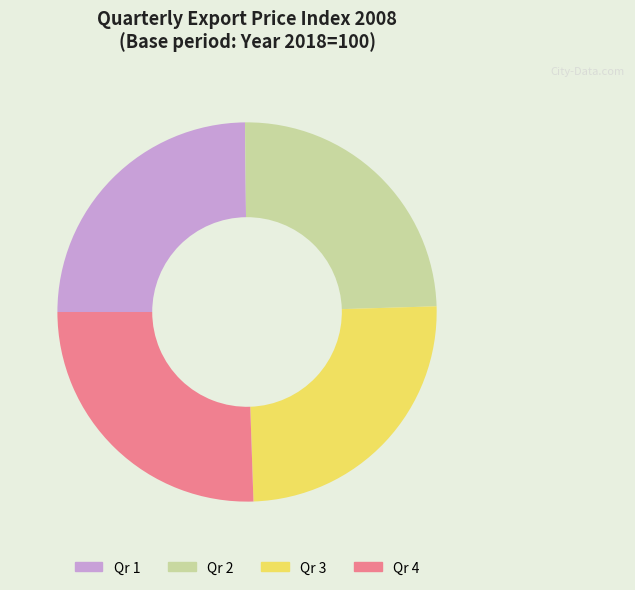

Approximately how many times larger is the value at Qr 1 compared to Qr 4?

1.0